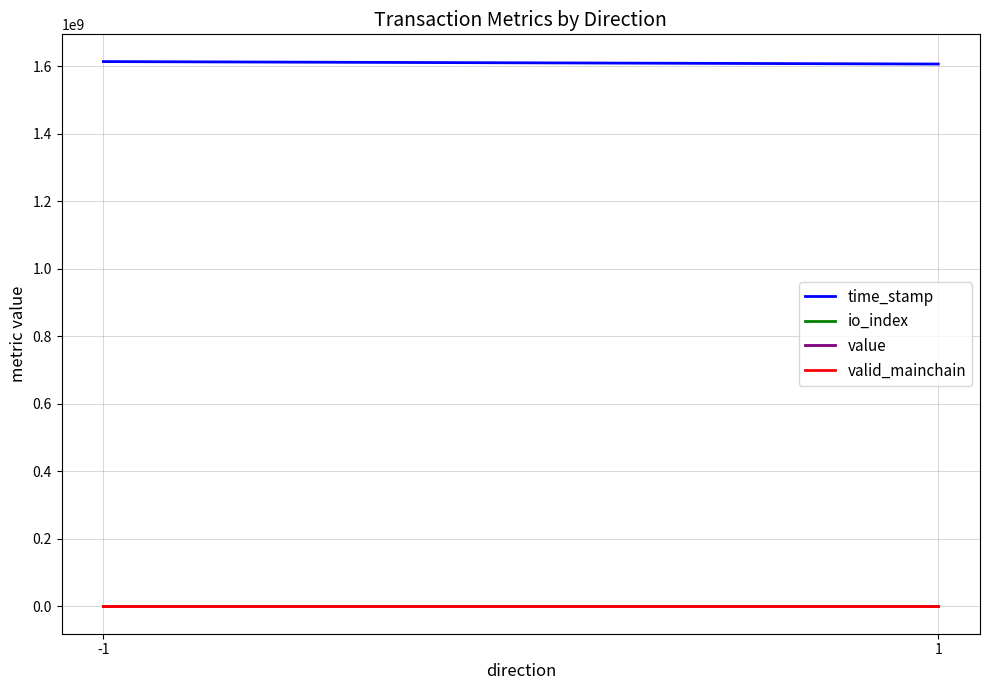

What is the minimum value shown in the chart?

1.0